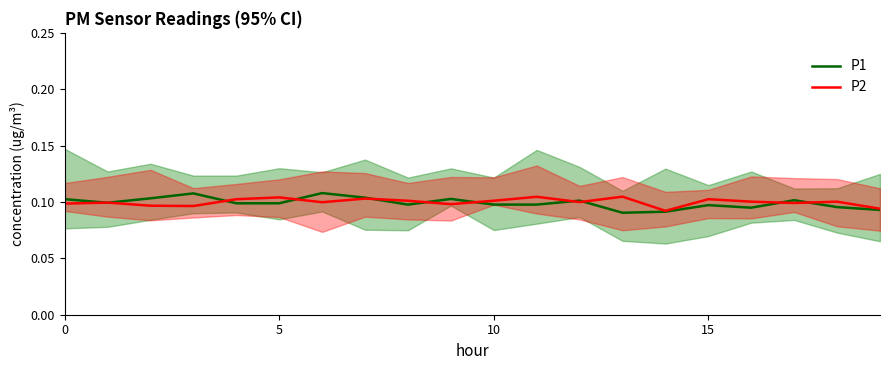

True or false: P1 has more than 0 points higher than both neighbors.

True